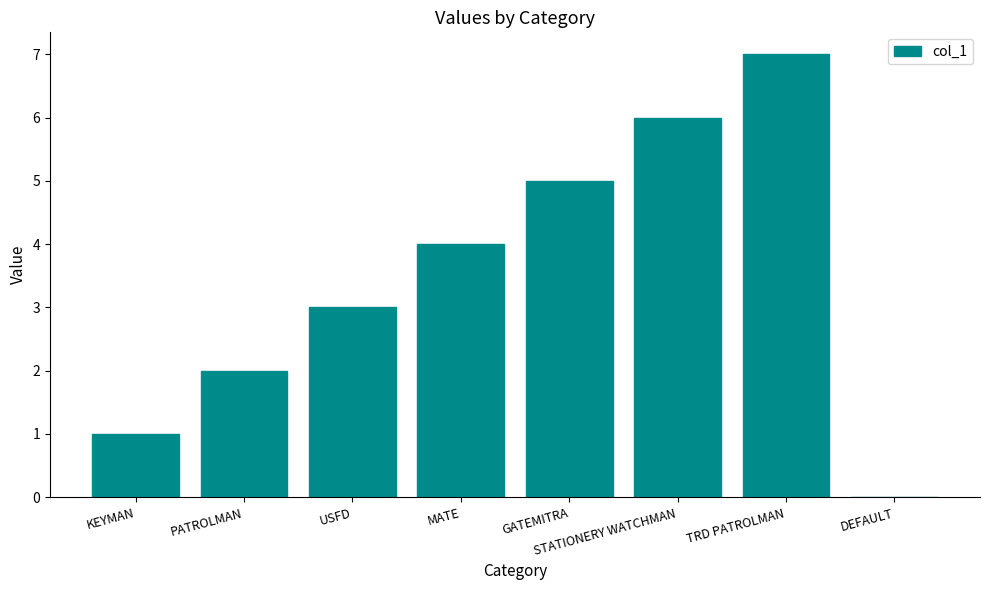

What is the average value?

4